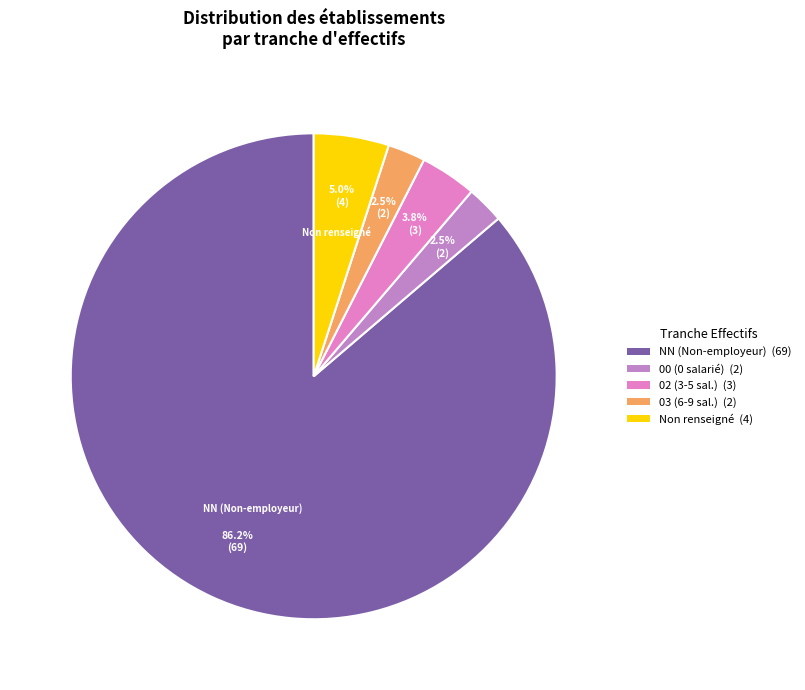

How many slices are in this pie chart?

5